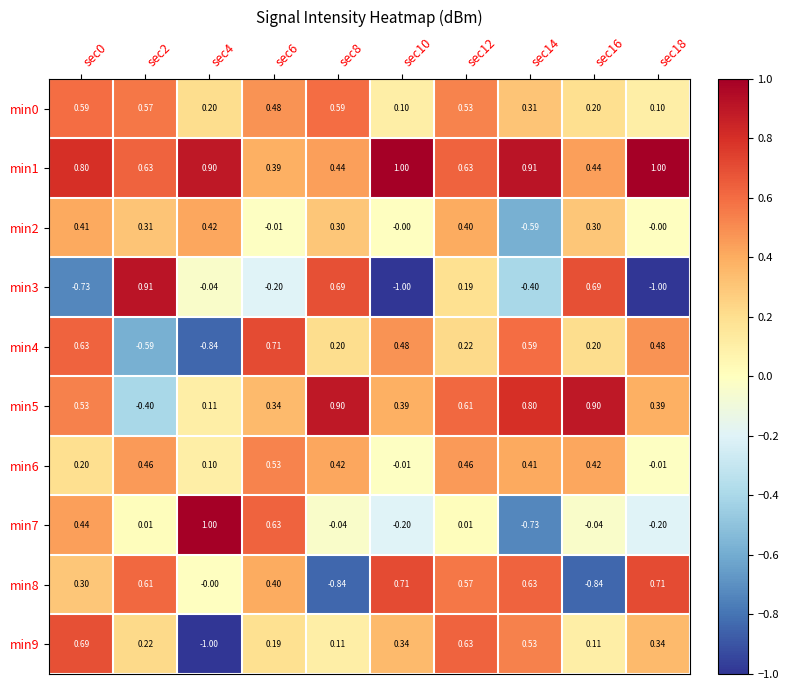

Is the value of min8 at sec4 greater than the value of min5 at sec0?

No